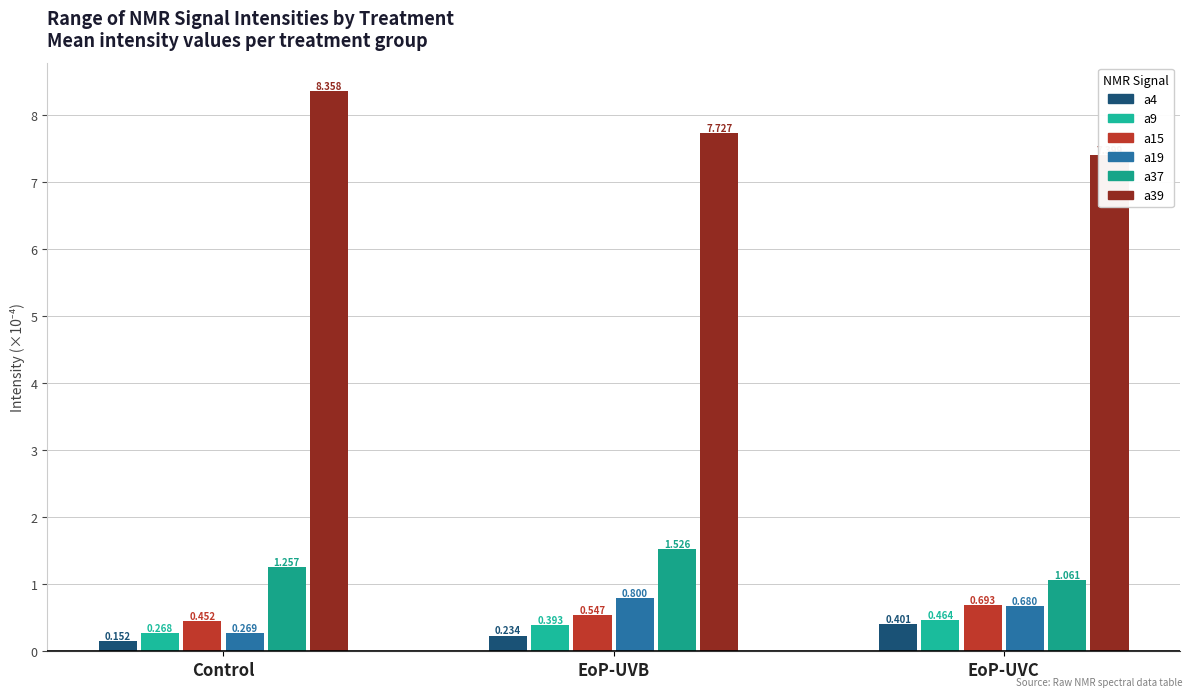

Which series changed the most between Control and EoP-UVB?

a39